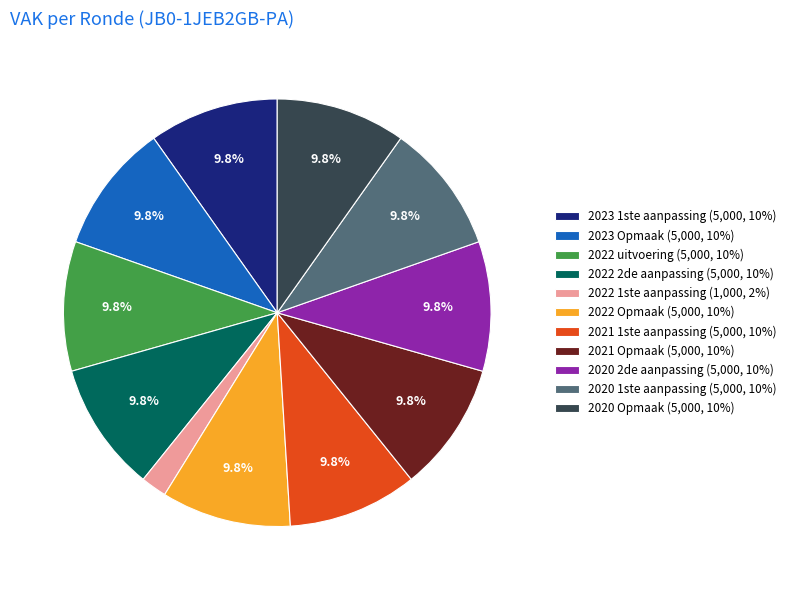

What percentage is the 2023 Opmaak slice, to the nearest percent?

10%